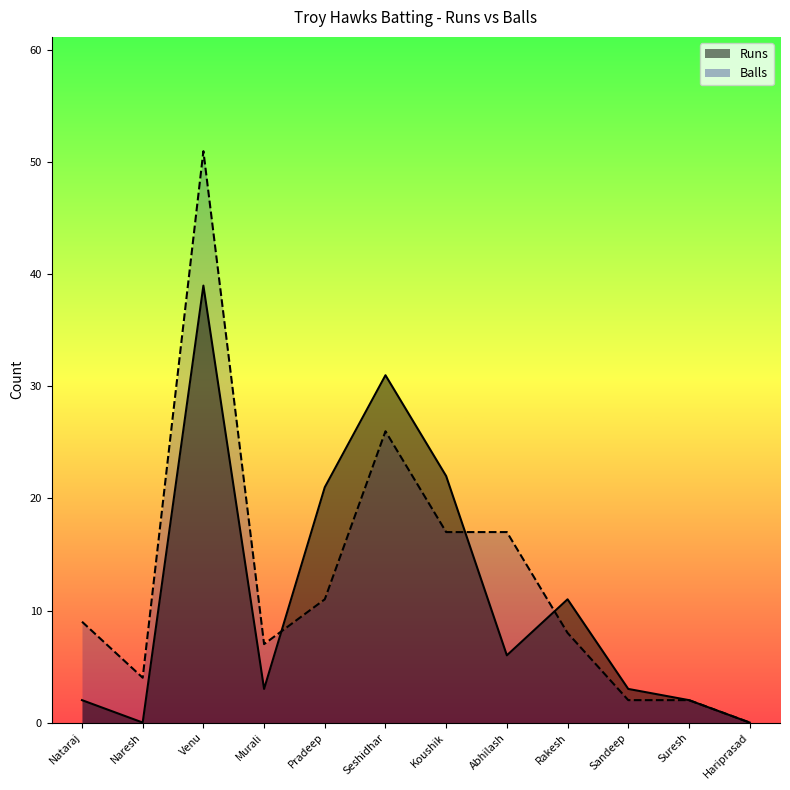

Rank the series by their average value, from highest to lowest.

Balls, Runs